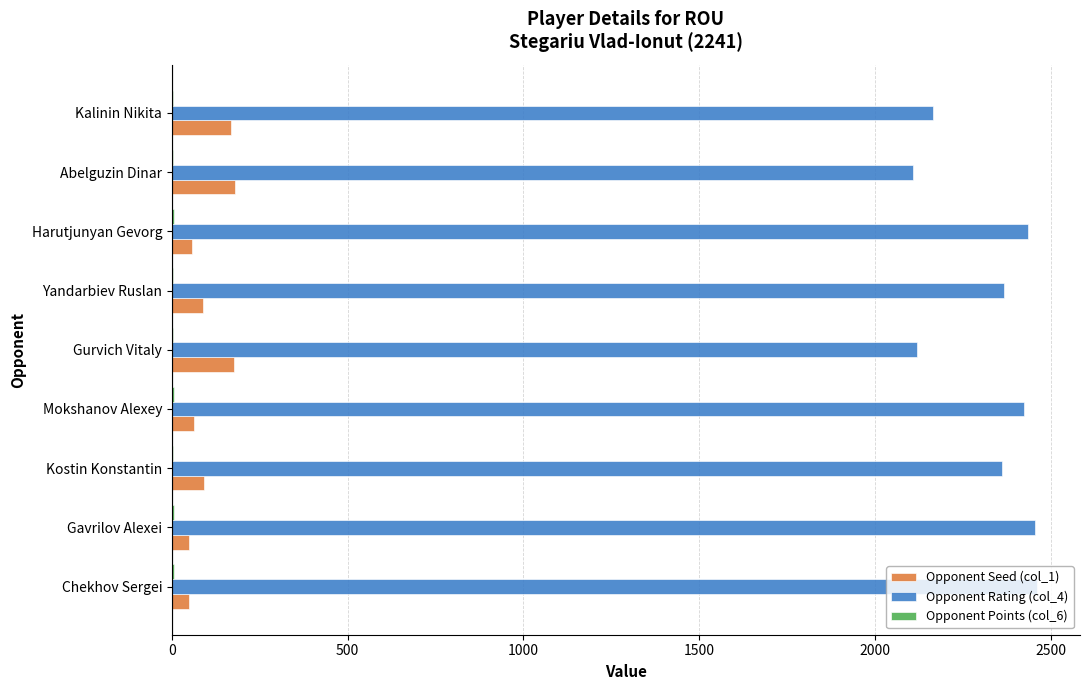

Is the value of Opponent Seed (col_1) at Kalinin Nikita greater than the value of Opponent Rating (col_4) at Gavrilov Alexei?

No